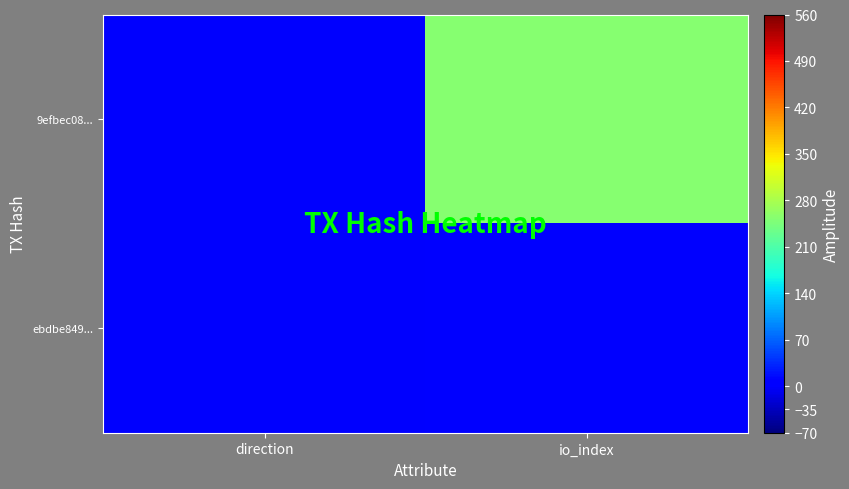

Reading right to left, what are all the values shown in this chart?

9efbec08...: io_index=253	direction=-1
ebdbe849...: io_index=10	direction=1